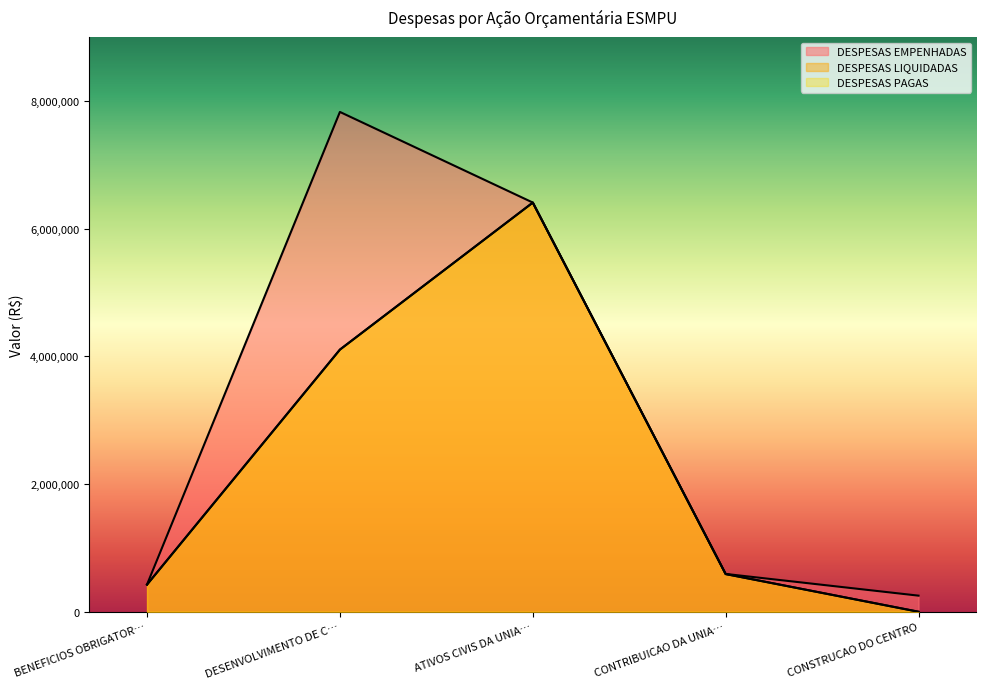

What is the difference between the DESPESAS PAGAS values at DESENVOLVIMENTO DE C… and ATIVOS CIVIS DA UNIA…?

2302893.6